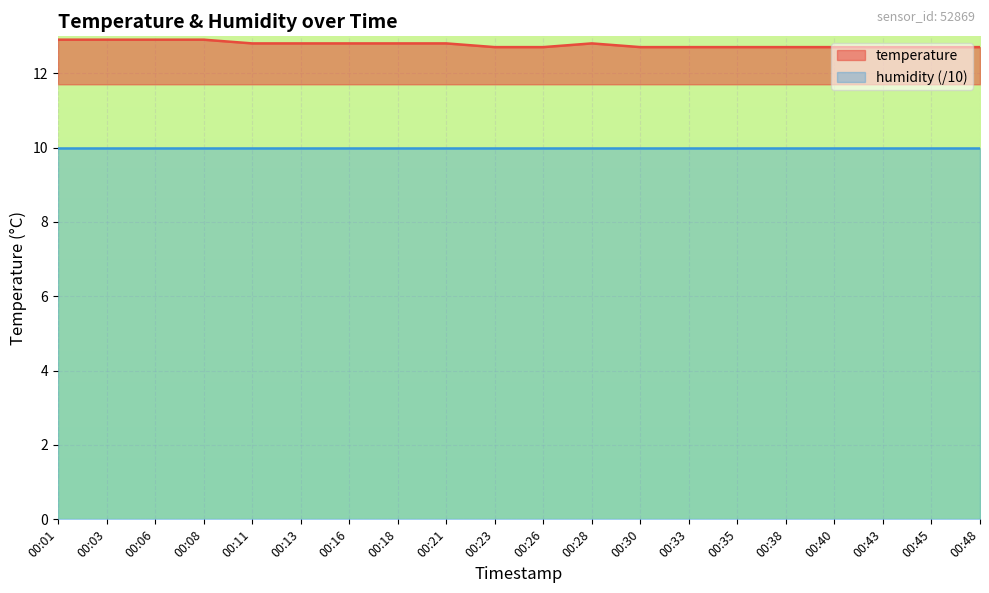

What is the difference between the values at 00:16 and 00:06?

0.1